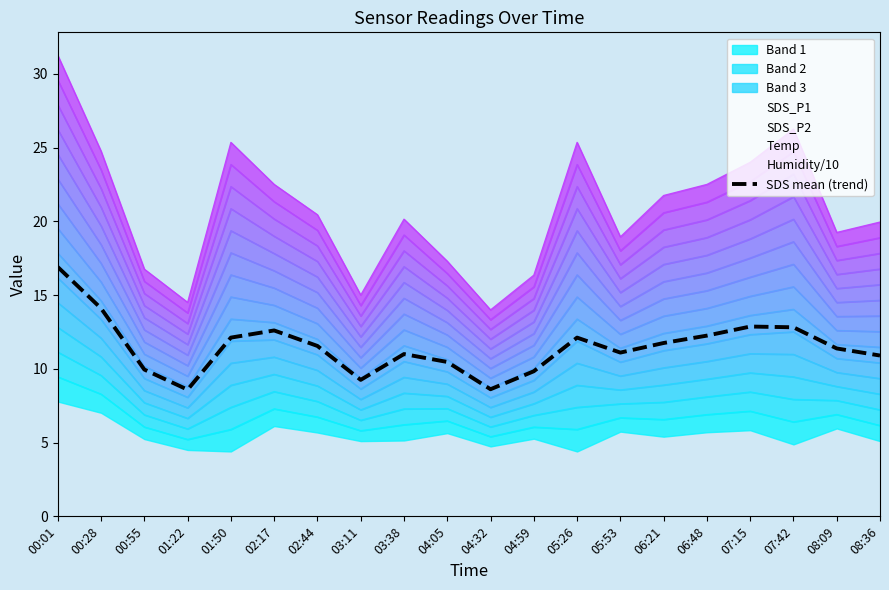

Which label corresponds to the smallest value in the chart?

01:22